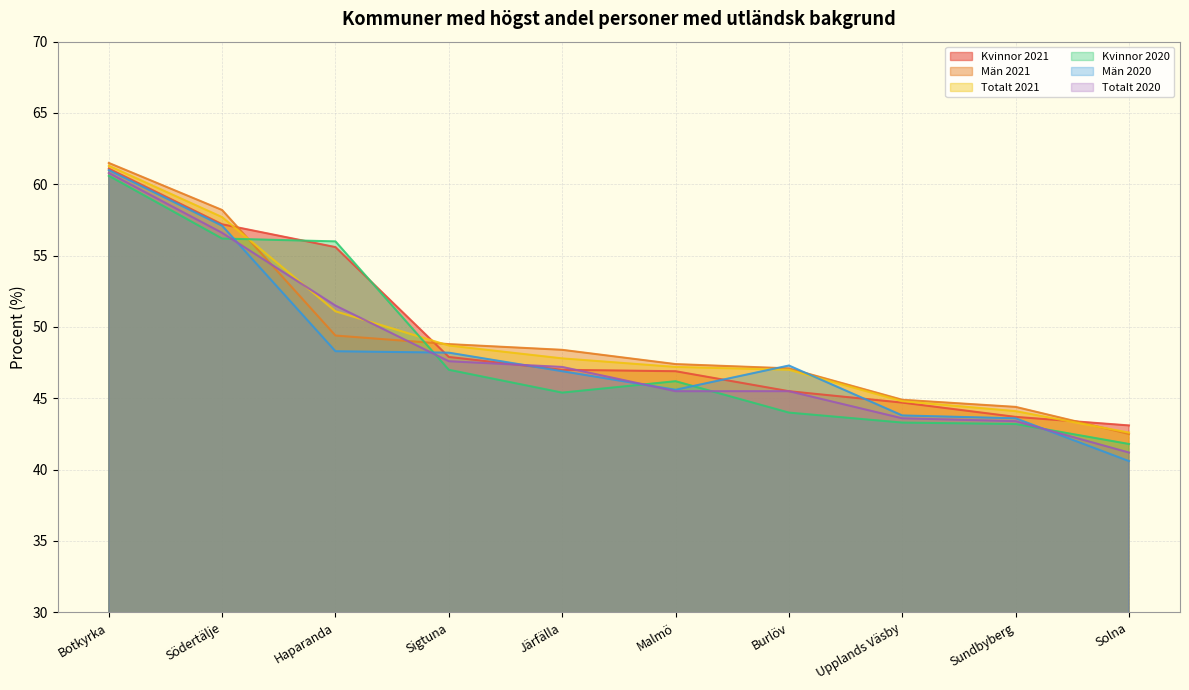

Is it true that Kvinnor 2020 equals 71.3 at Malmö?

False